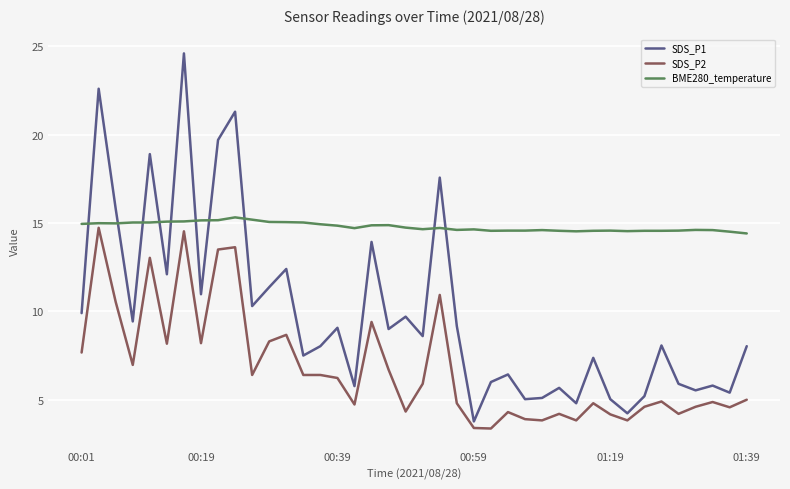

Rank the series by their average value, from lowest to highest.

SDS_P2, SDS_P1, BME280_temperature